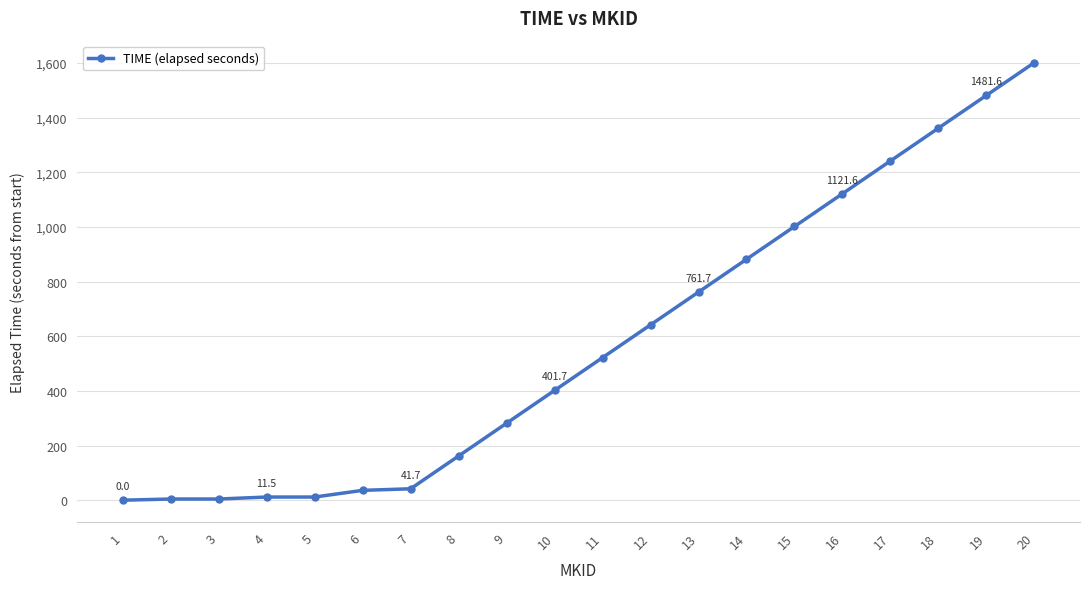

What is the change in value from 9 to 17?

+959.9